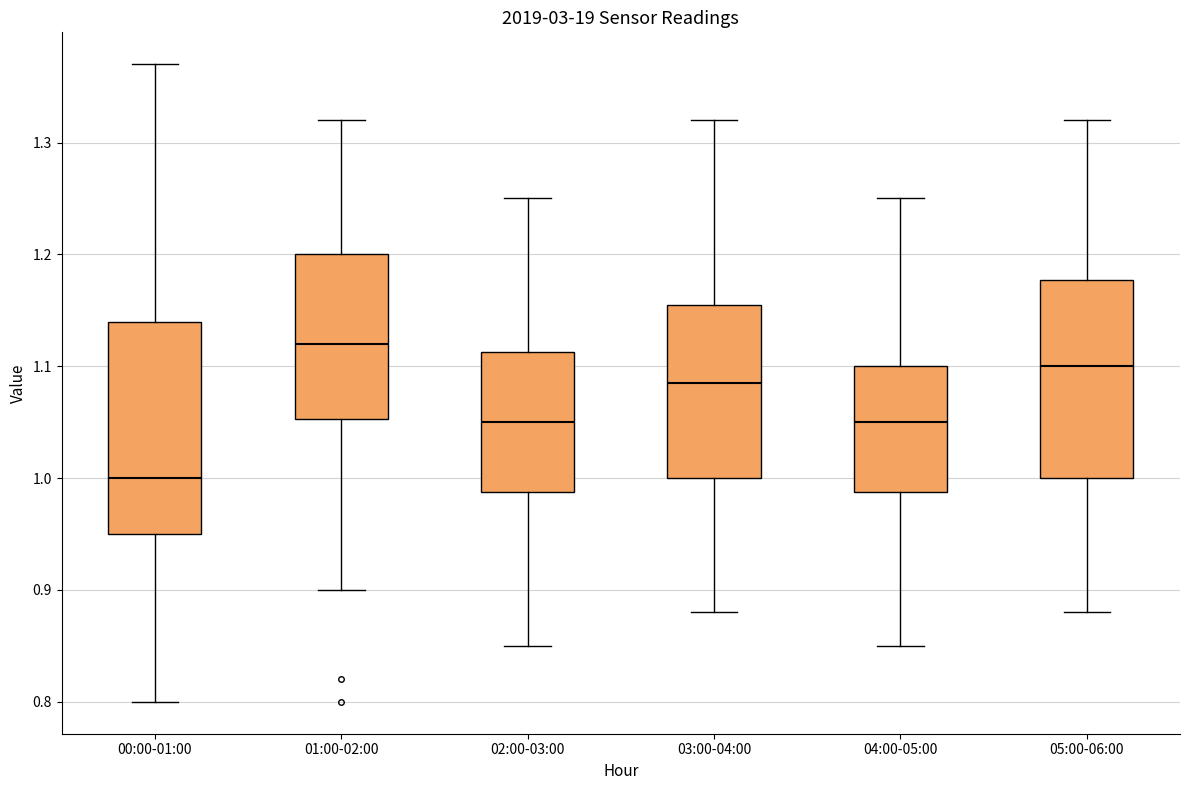

Where does the lower whisker of the box for 05:00-06:00 end on the y-axis? The values are not printed on the chart, so give them approximately, as read against the axis.

0.88